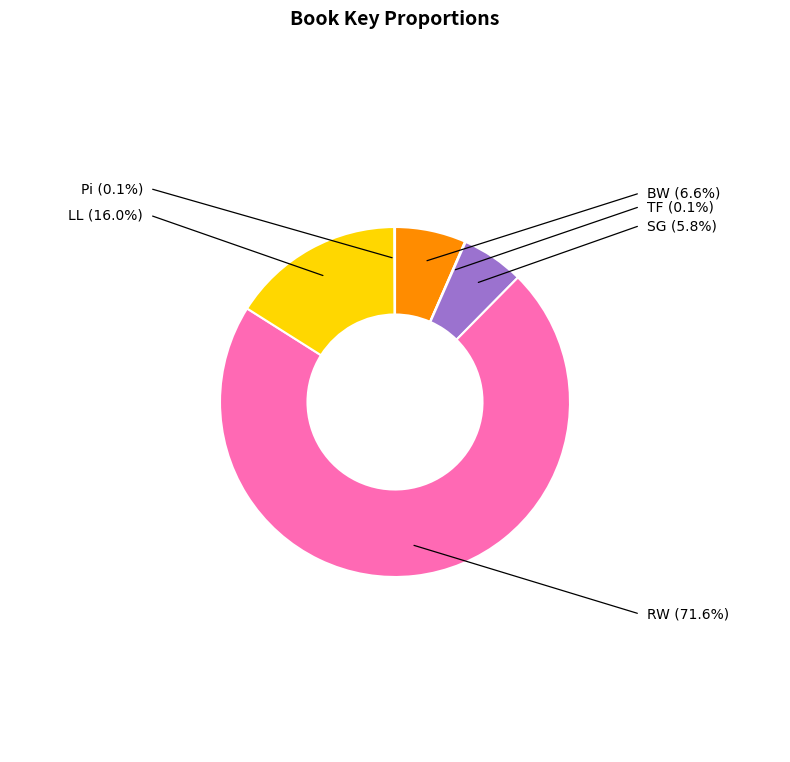

Is there a majority slice in this chart?

Yes